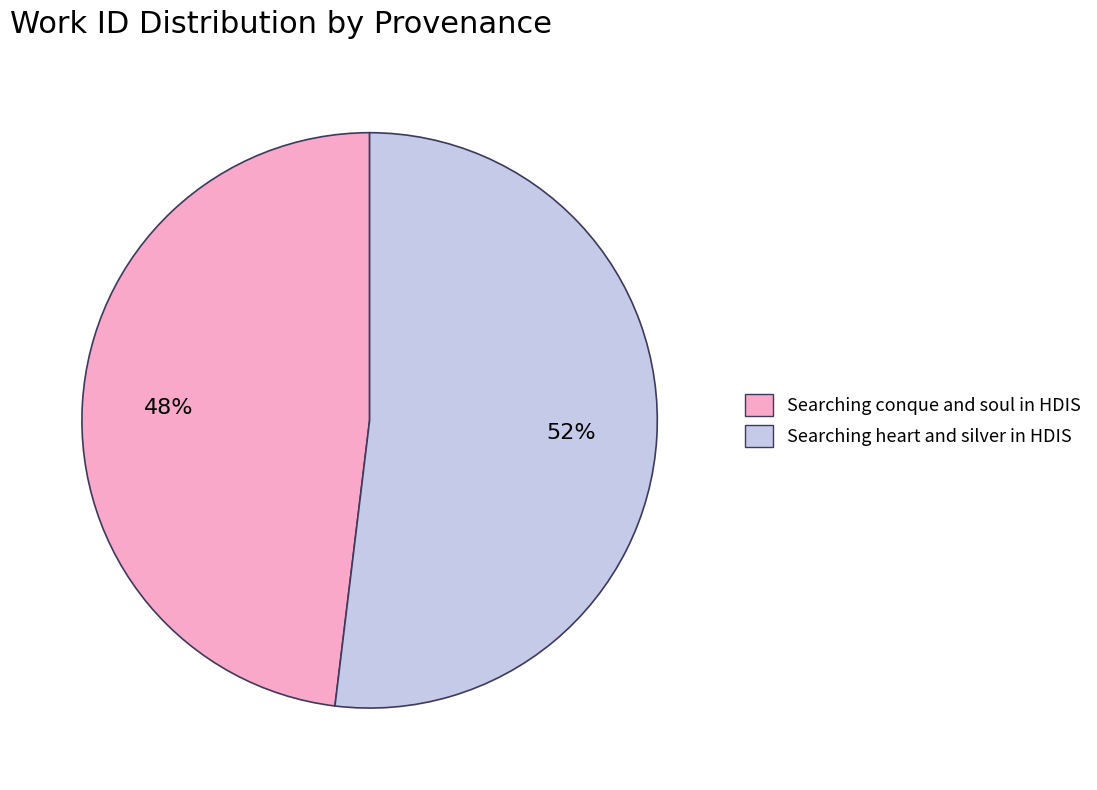

Which category has the smallest portion of the pie?

Searching conque and soul in HDIS